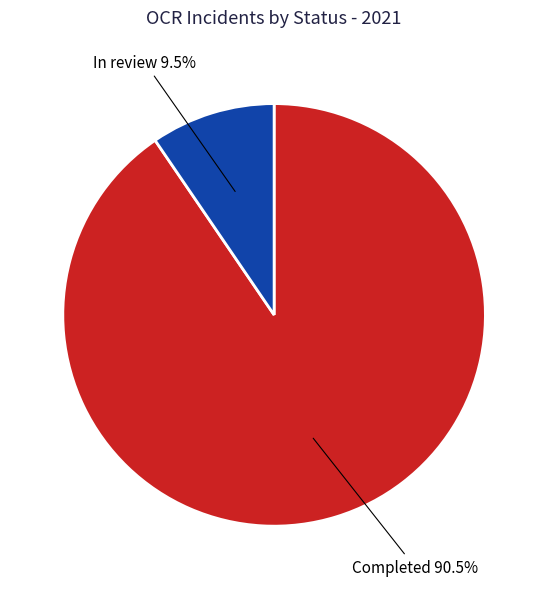

Does any single category account for the majority?

Yes